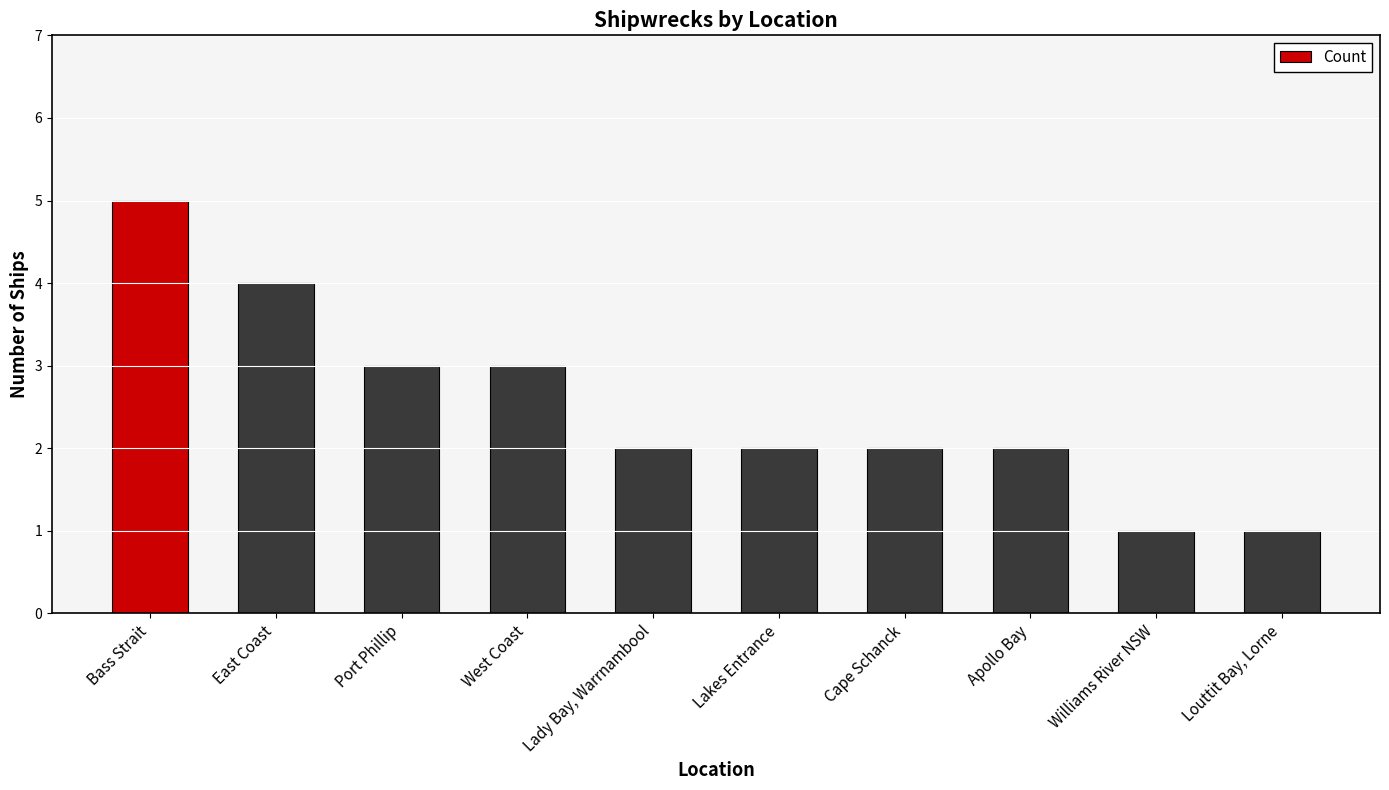

What is the label of the 6th bar from the right?

Lady Bay, Warrnambool